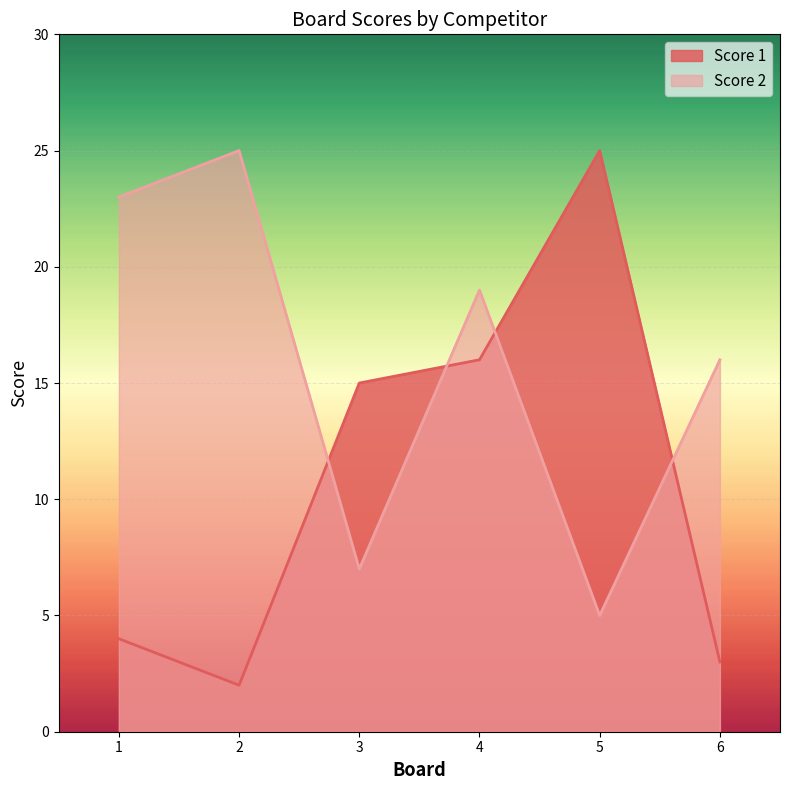

Count the Score 2 values in the range 7 to 23.

4